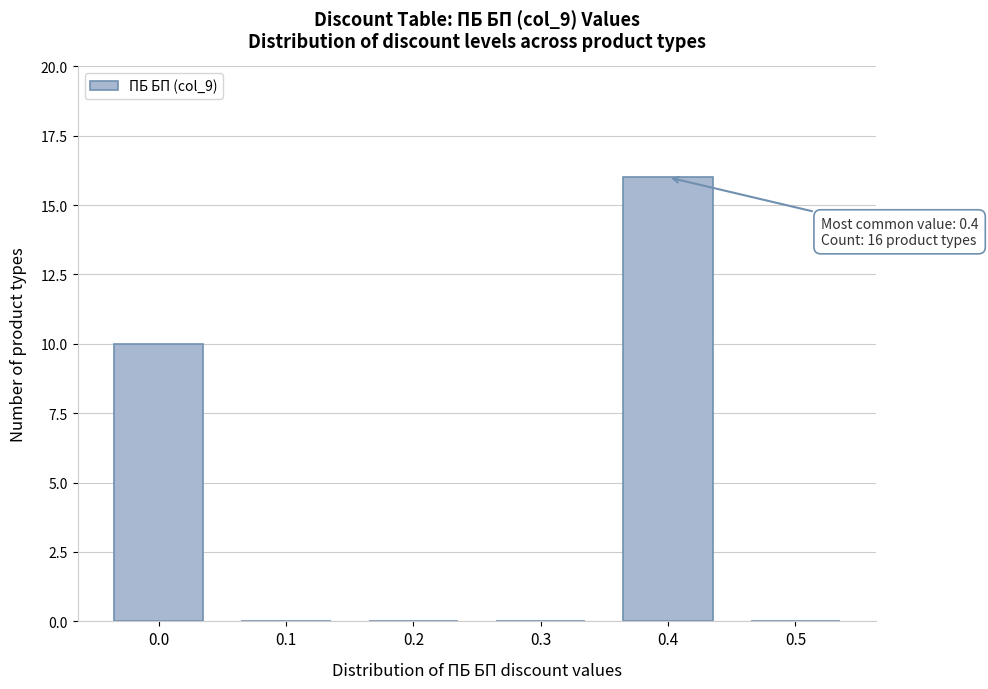

Reading right to left, list all the values displayed in this chart.

0.5=0	0.4=16	0.3=0	0.2=0	0.1=0	0.0=10